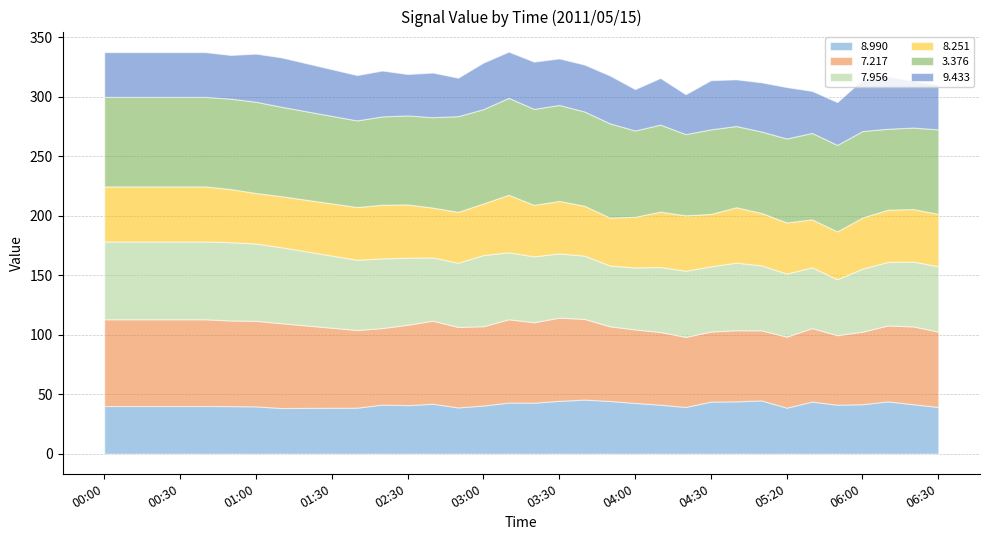

Which has a higher value, 00:10 or 03:50?

00:10